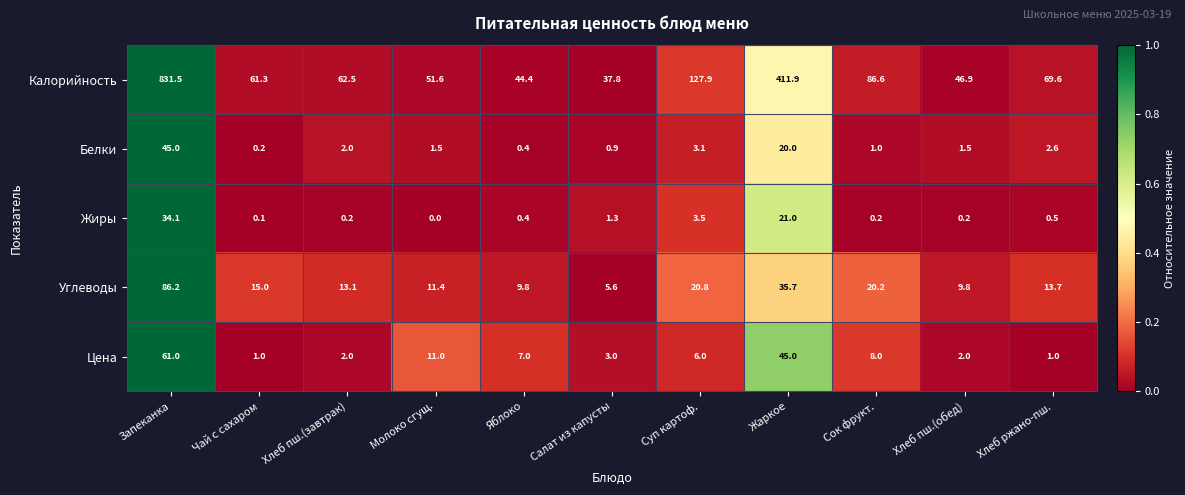

Which series has the widest spread of values?

Калорийность